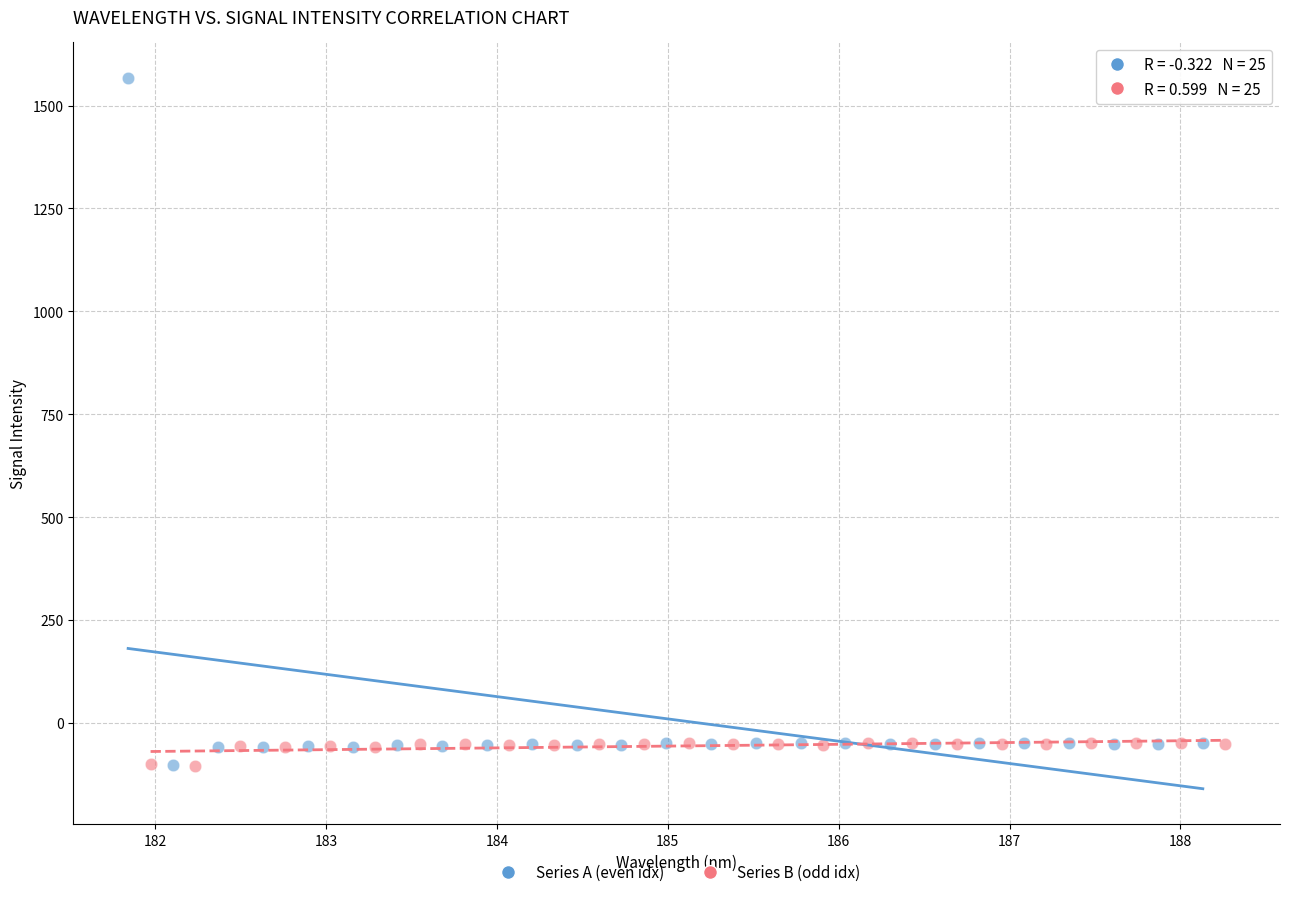

Which series contains the highest Y value?

Series A (even idx)